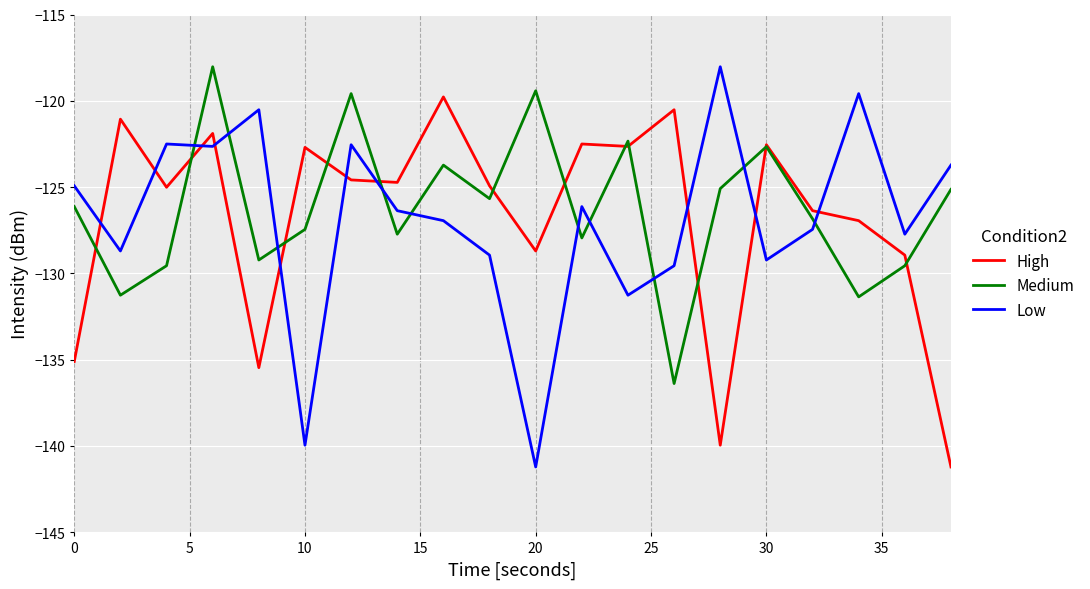

What is the greatest value displayed?

-118.0